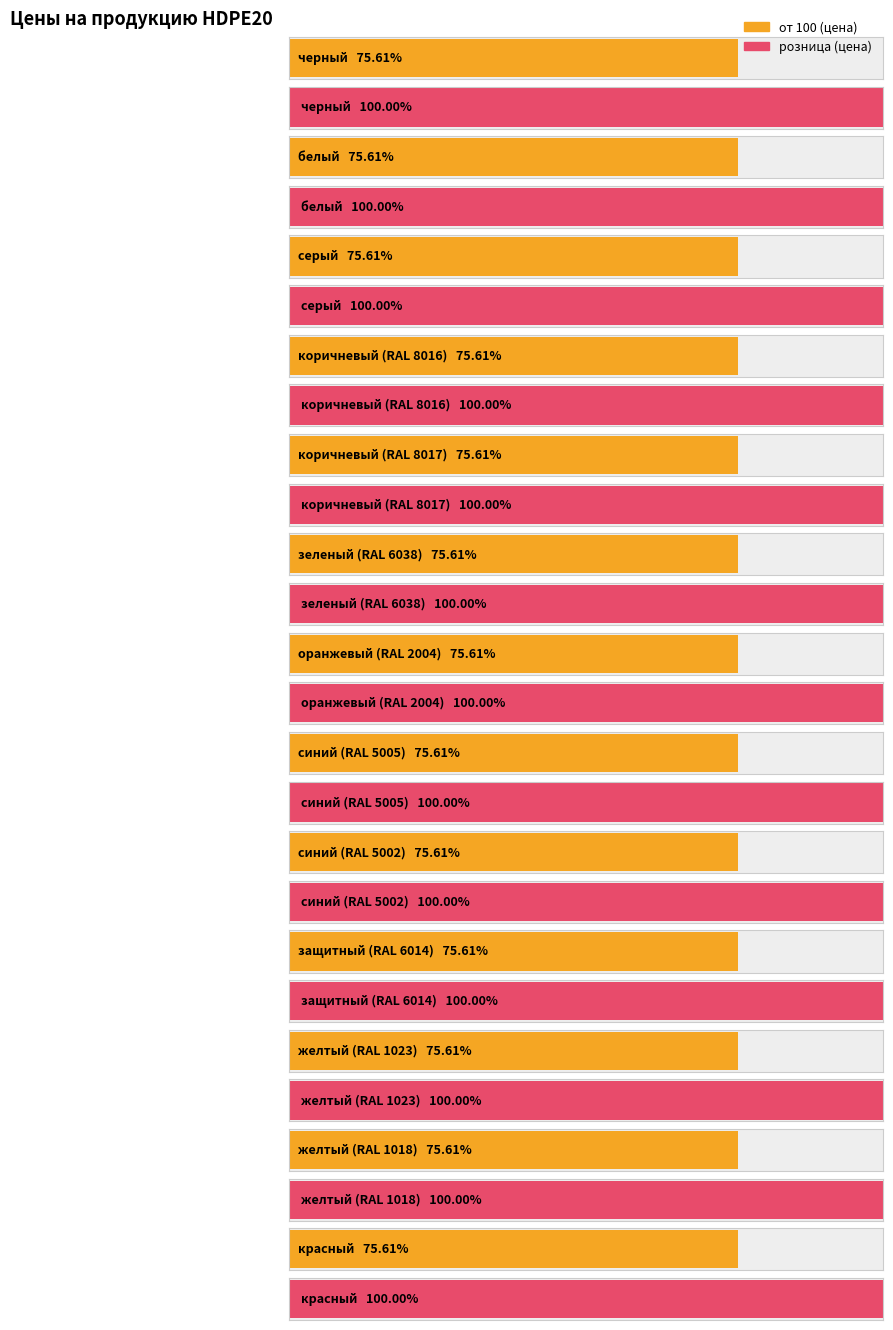

The value of от 100 at синий (RAL 5005) is 49900. True or false?

True